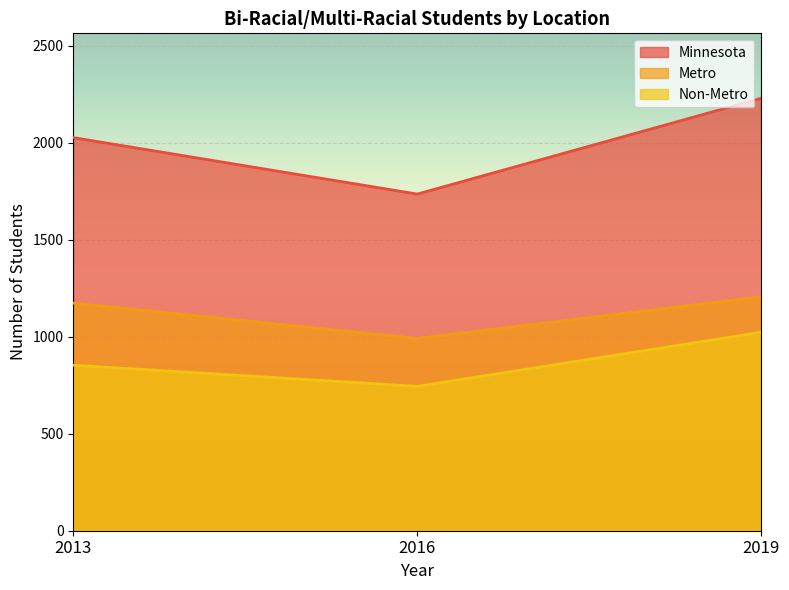

What is the difference between the Non-Metro values at 2016 and 2013?

109